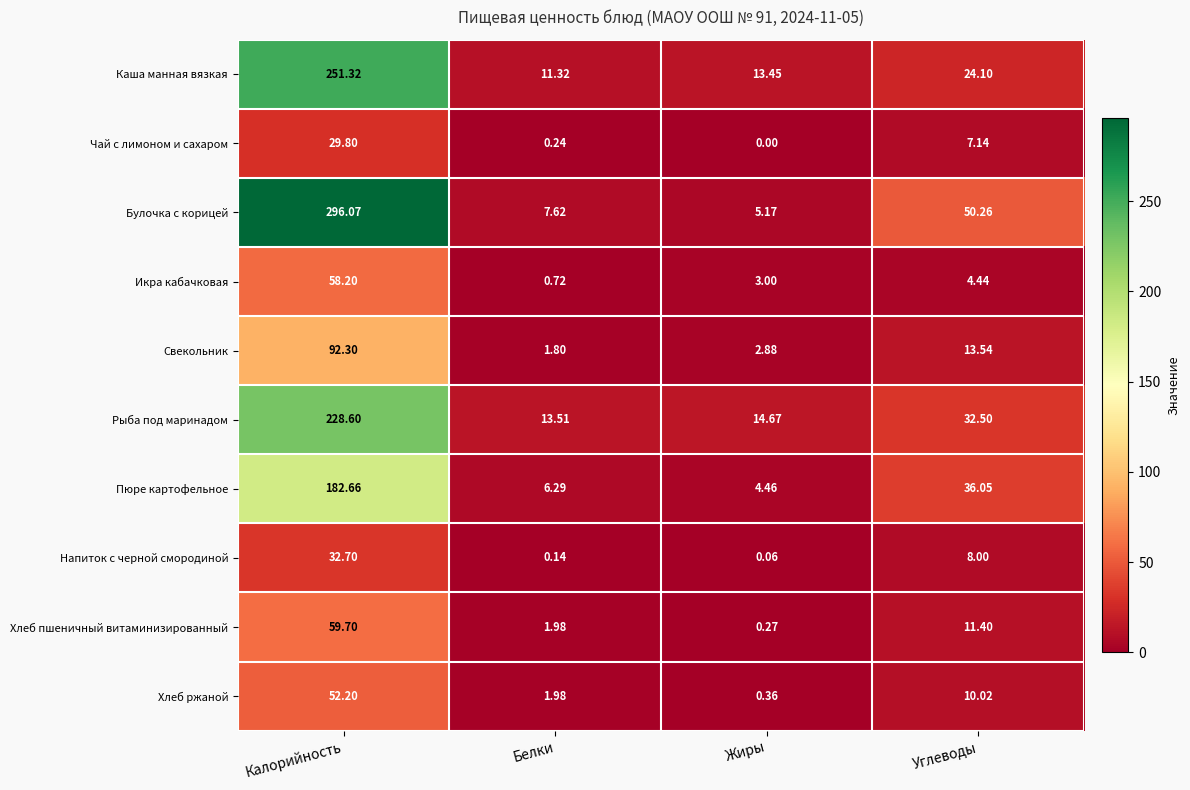

Rank the categories by Булочка с корицей value from lowest to highest.

Жиры, Белки, Углеводы, Калорийность